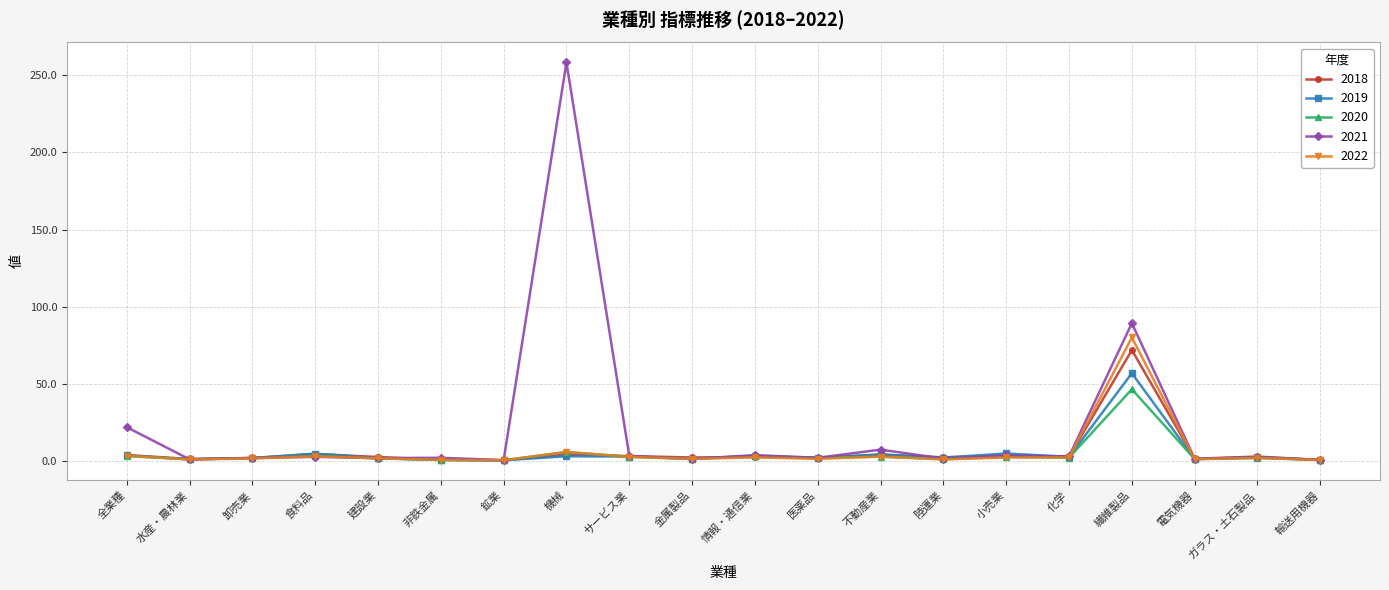

What is the spread (max minus min) of values at 機械?

255.7